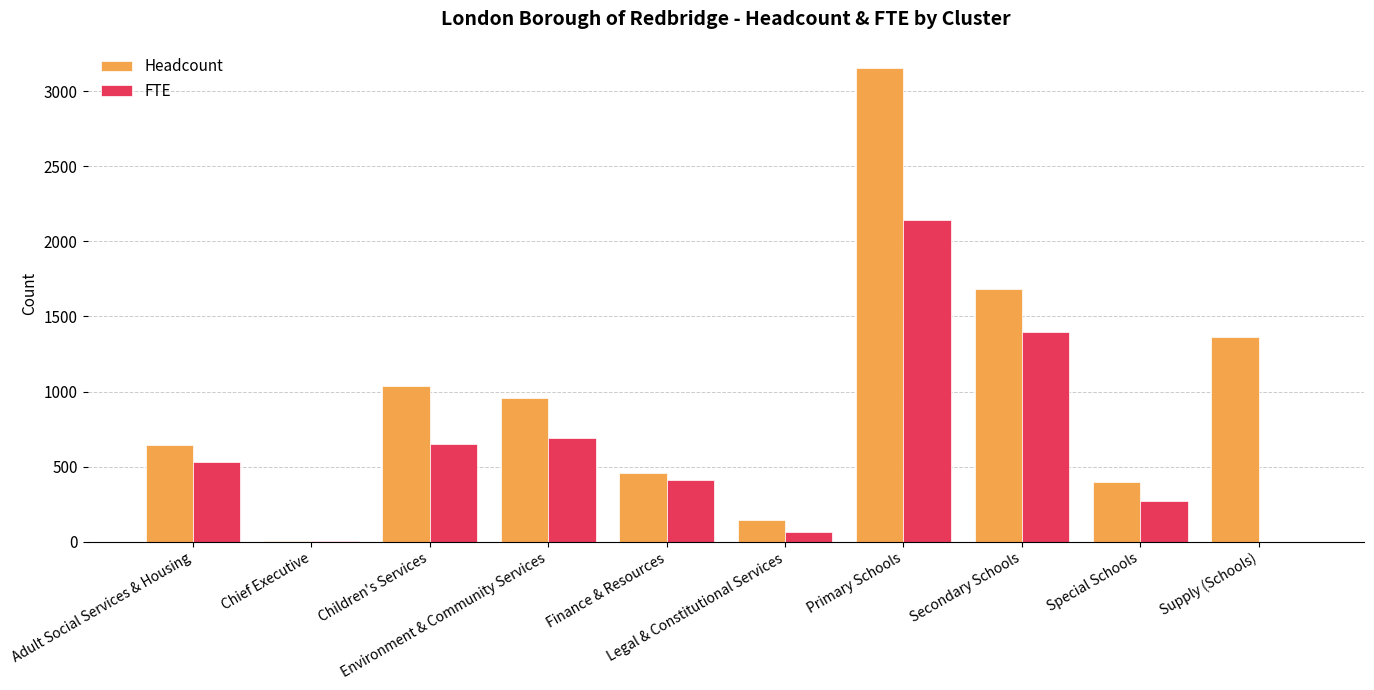

Is it true that Headcount equals 678.3 at Supply (Schools)?

False